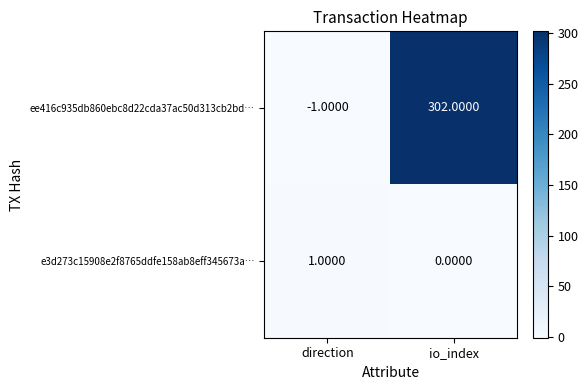

Which series changed the most between direction and io_index?

ee416c935db860ebc8d22cda37ac50d313cb2bd…